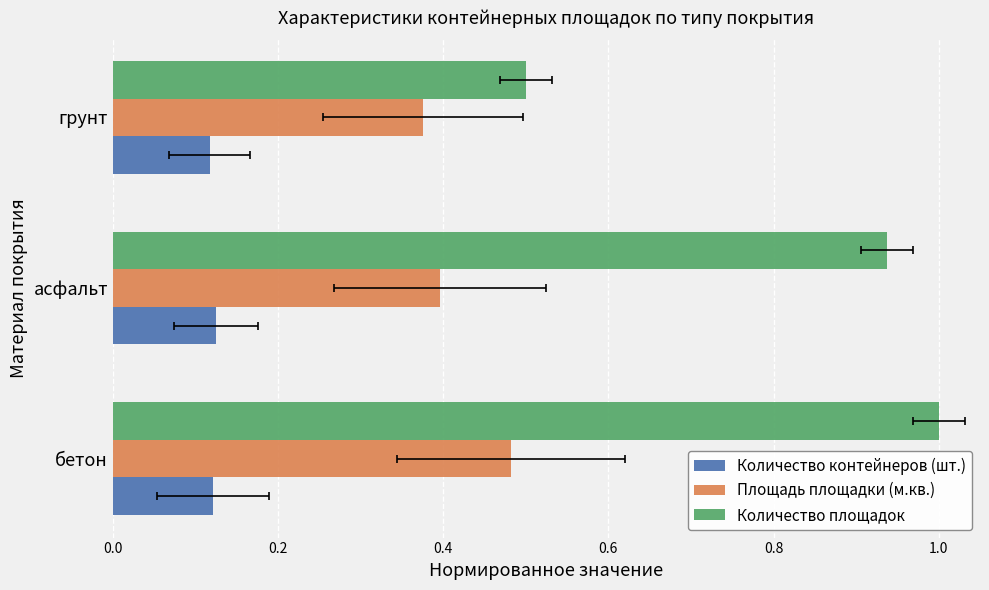

What is the total value across all series at бетон?

1.6